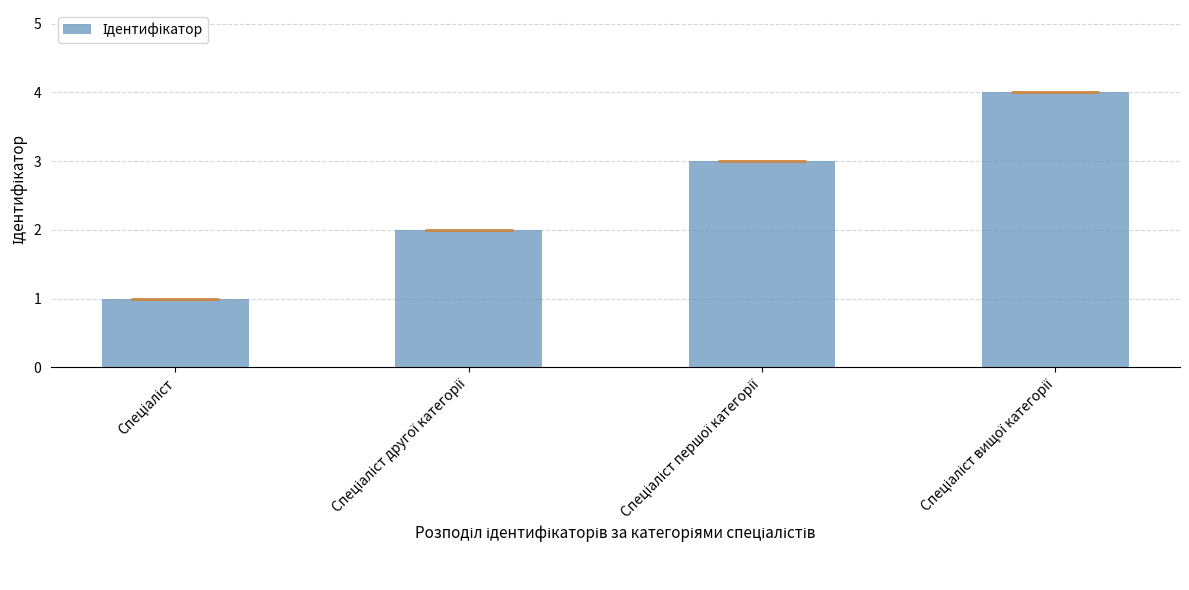

What is the approximate value at Спеціаліст другої категорії?

2